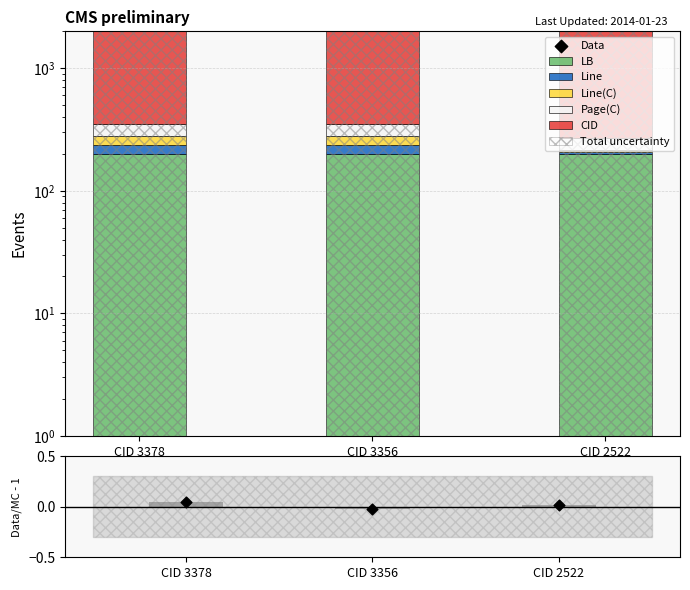

Which series has the largest Y range (max minus min)?

Line